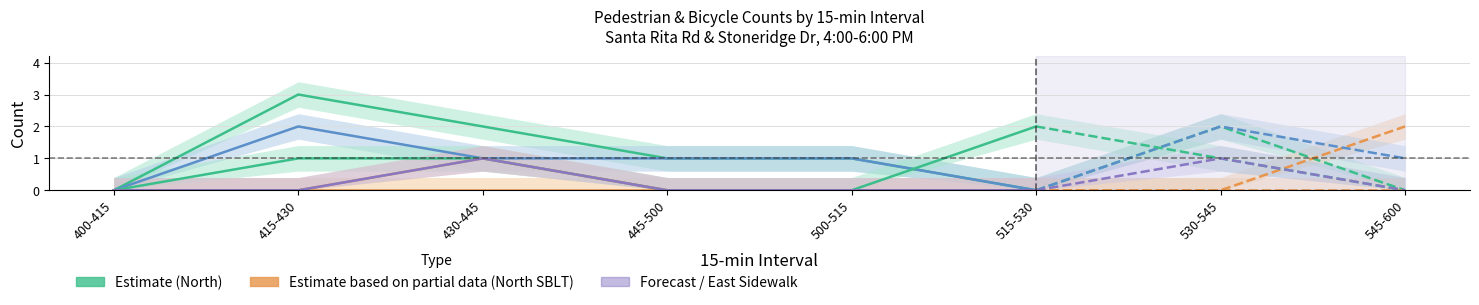

How many positive values does the East Bicycles (WBLT) series have?

1